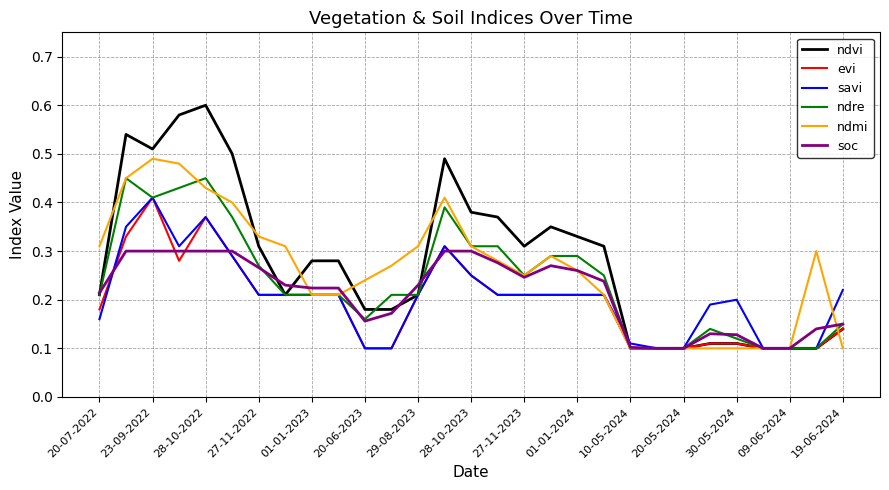

Which series has the widest spread of values?

ndvi